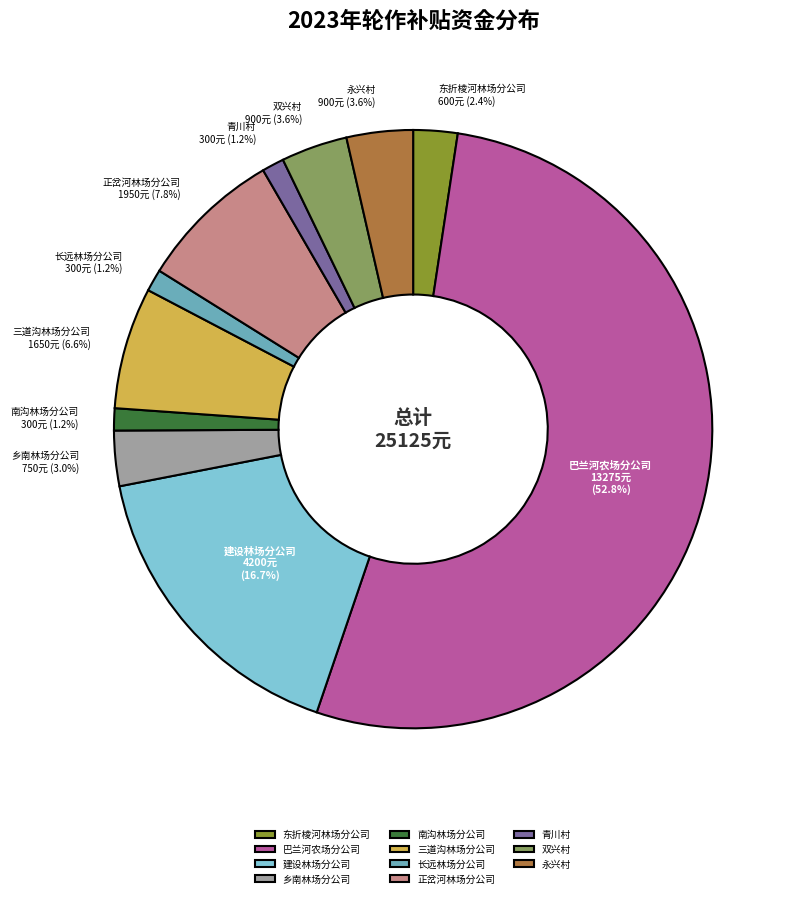

To the nearest percent, what percentage of the pie is 双兴村?

4%